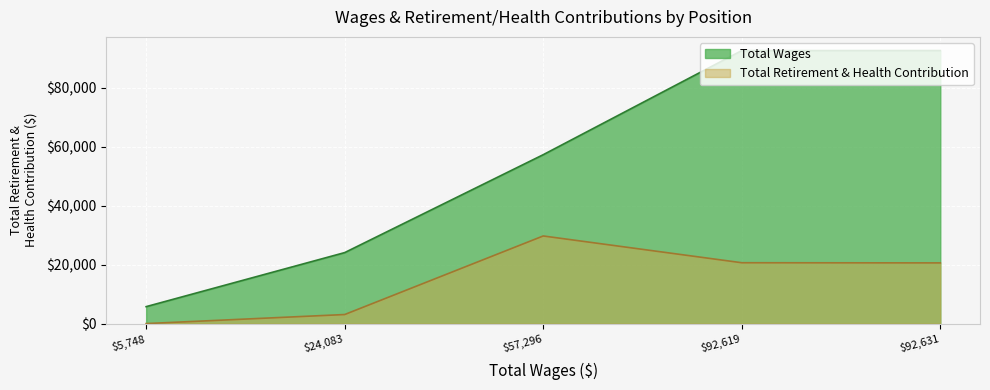

True or false: Total Wages has a value of 57296 at Campus Personnel Assistant.

True